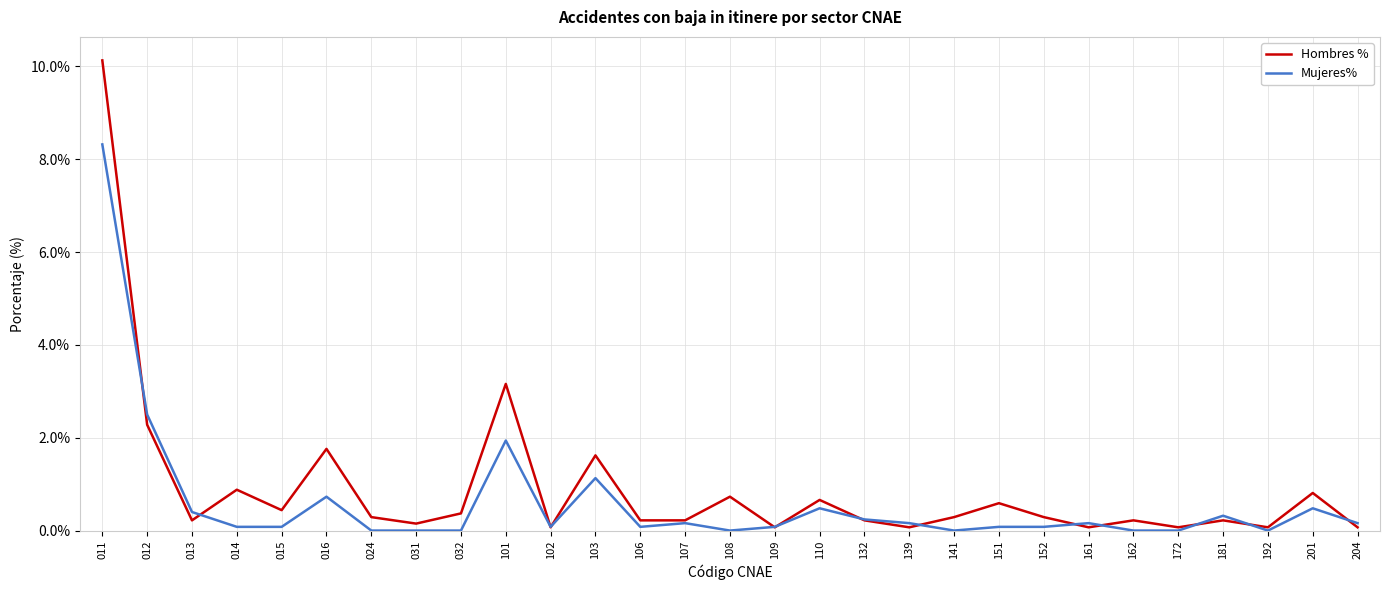

Rank the series by their maximum value, from highest to lowest.

Hombres %, Mujeres%